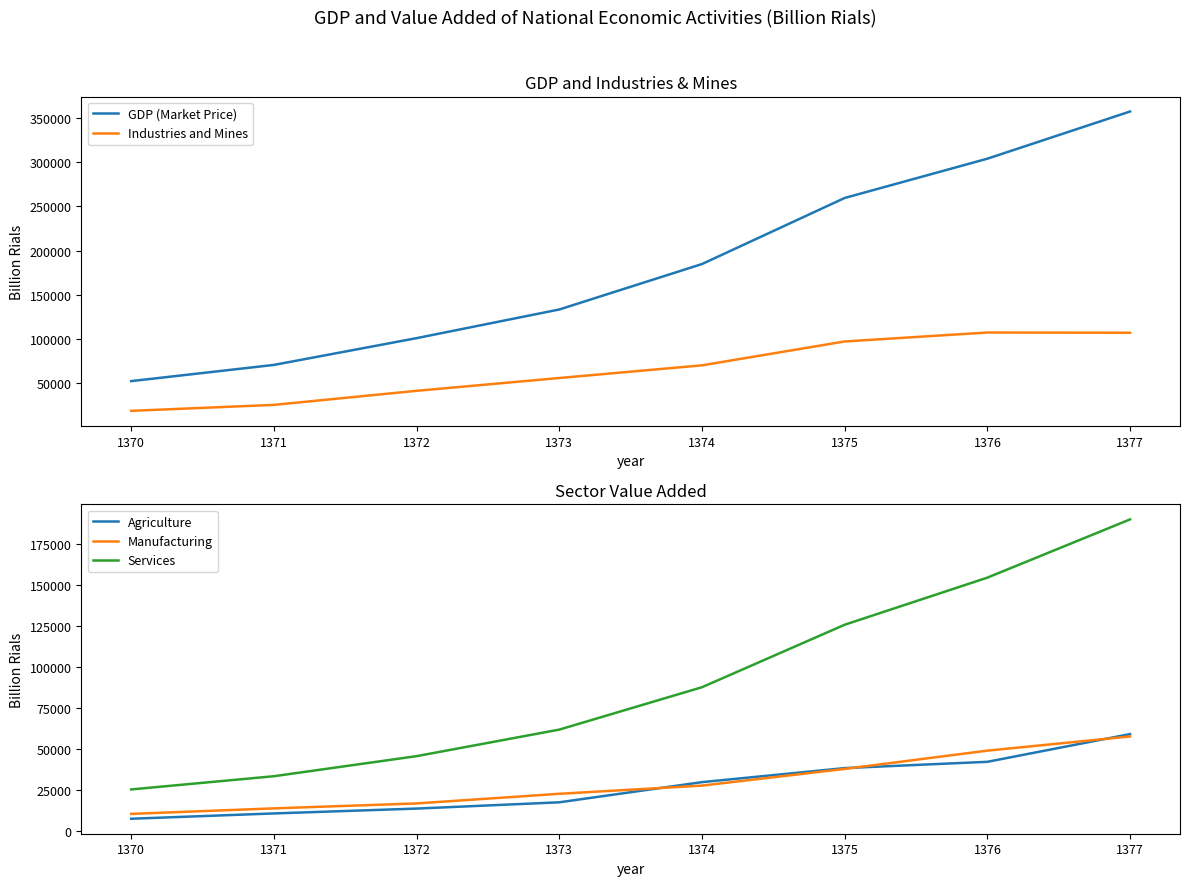

How many data points does each series have?

8